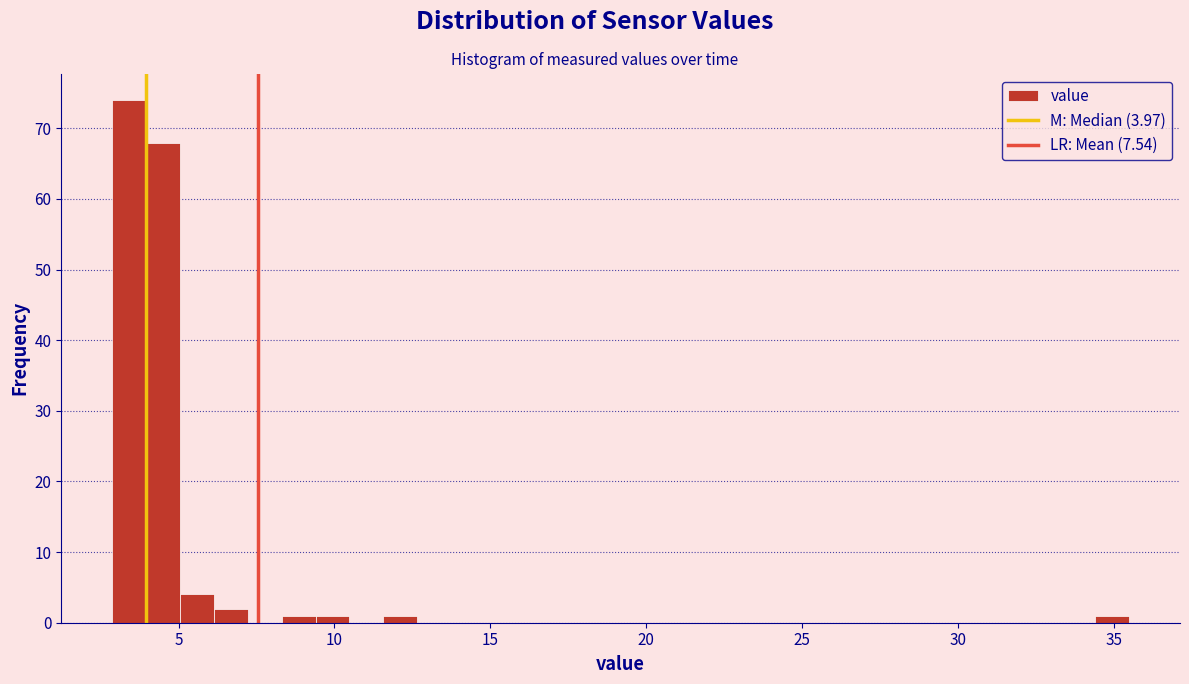

Read against the x-axis, roughly where is the centre of the tallest bar?

3.5